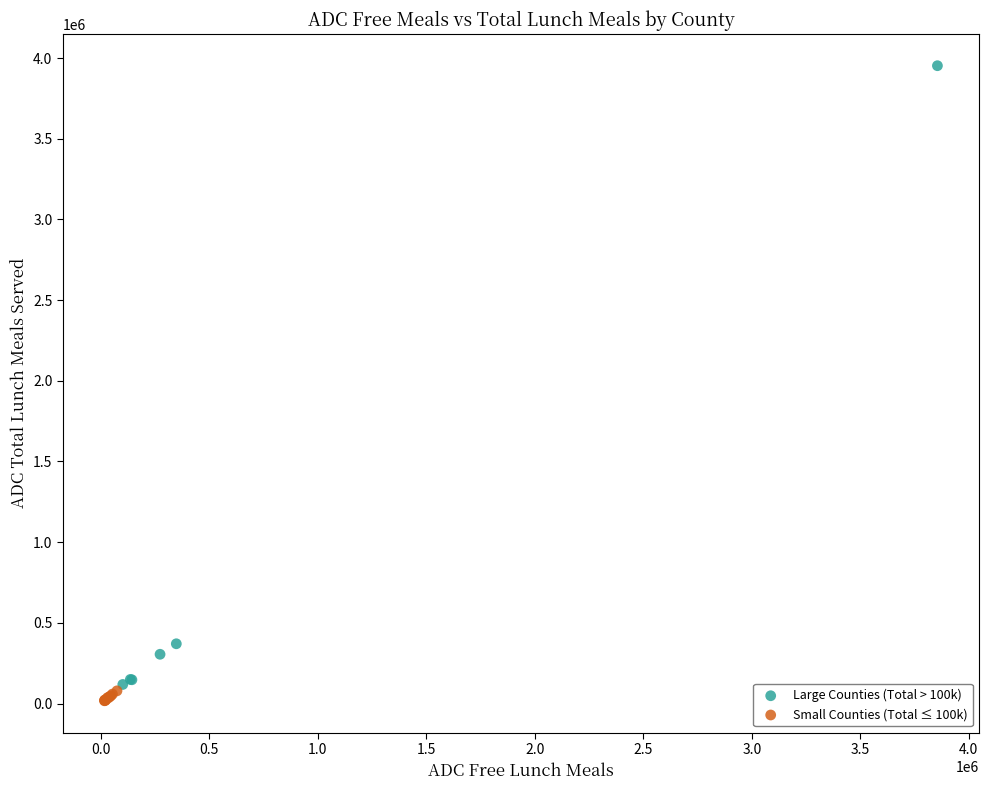

What are all the series names shown in the legend?

Large Counties (Total > 100k), Small Counties (Total ≤ 100k)